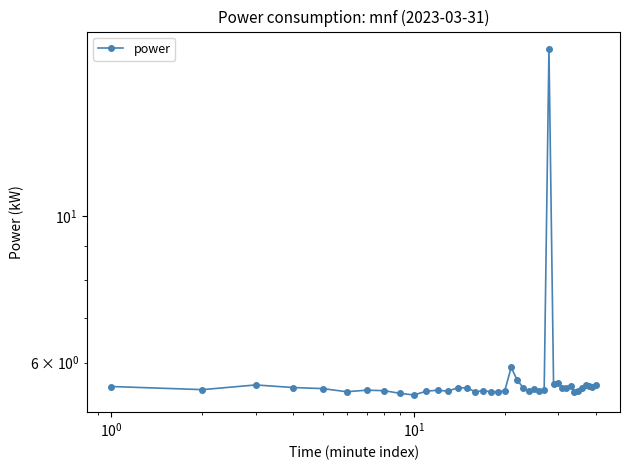

The value at 18 is 3.1. True or false?

False